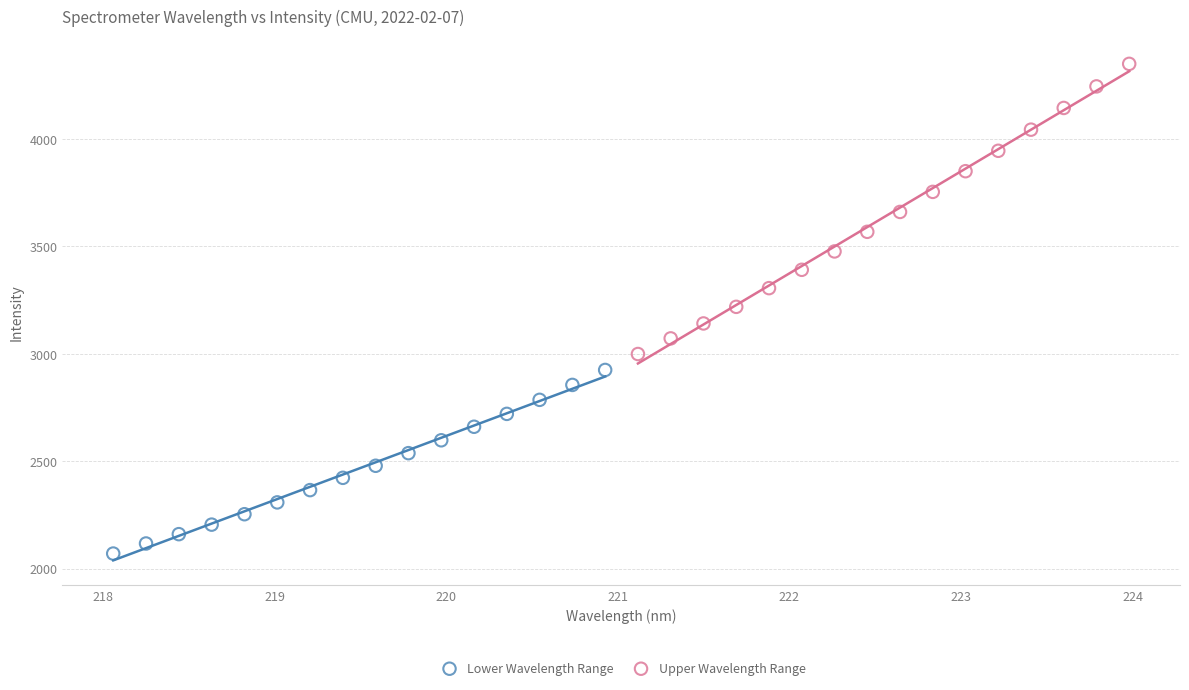

Which series reaches the minimum Y coordinate?

Lower Wavelength Range